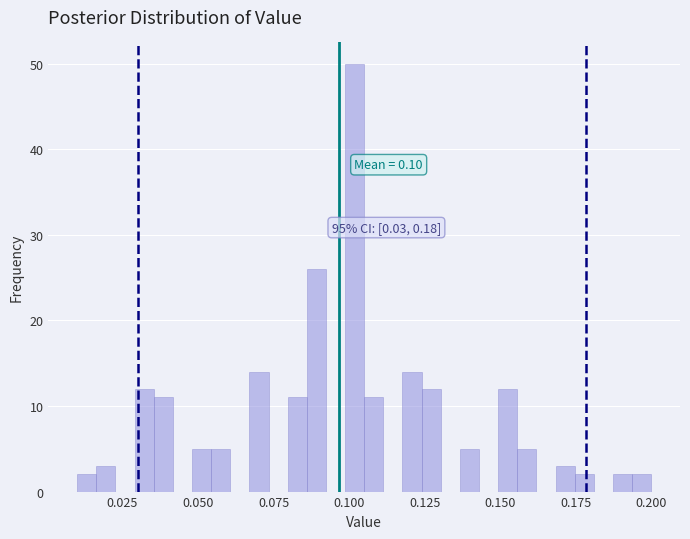

Read against the x-axis, roughly where is the centre of the tallest bar?

0.100